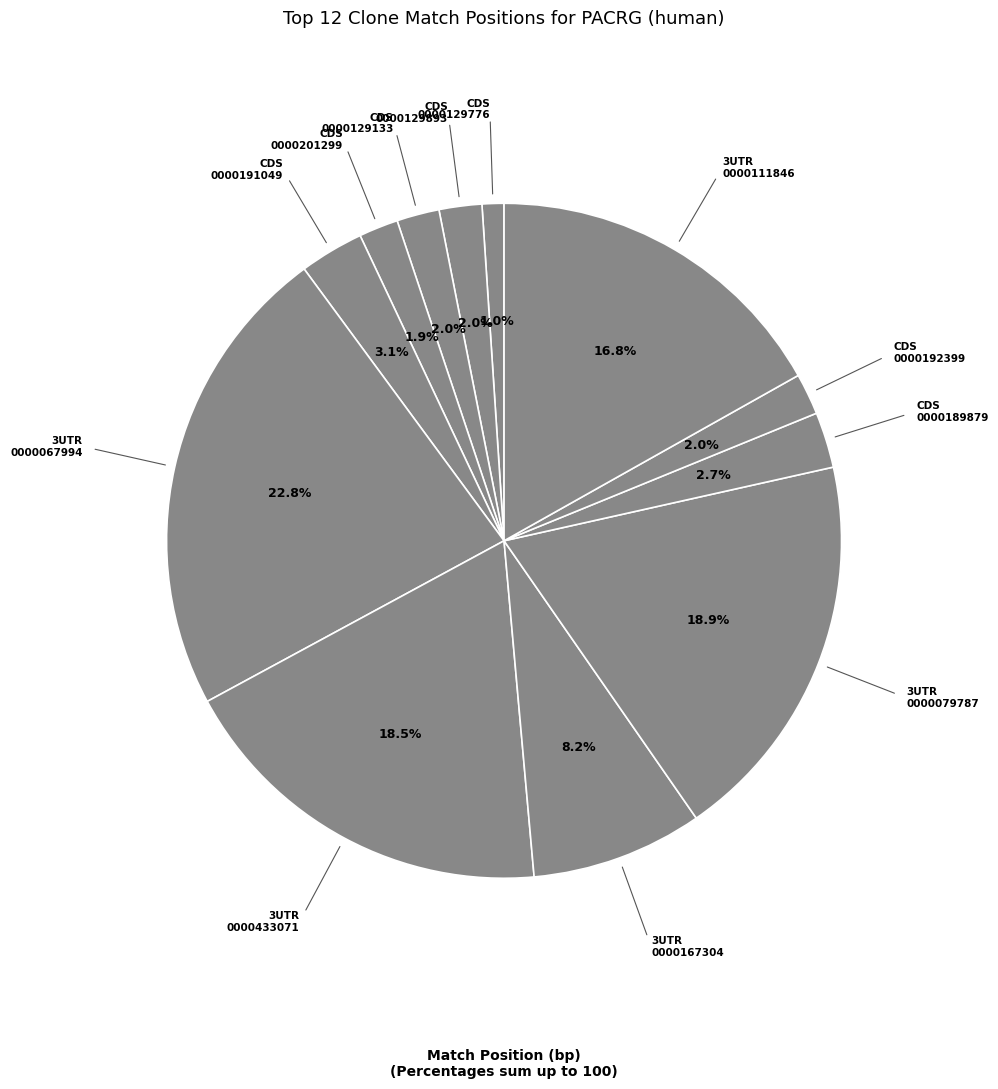

Is there any slice that represents more than half of the pie?

No